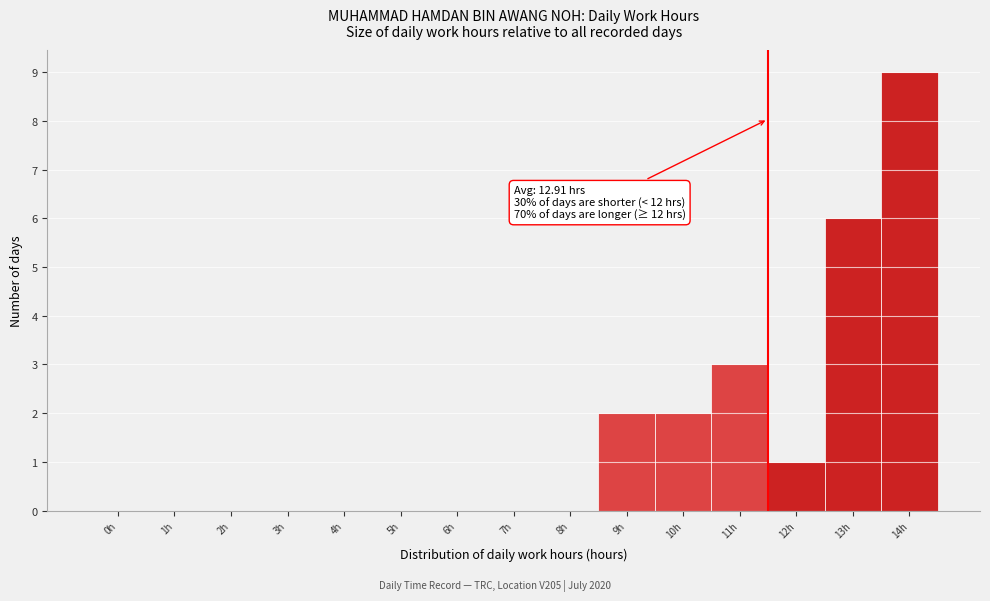

Reading left to right, what are all the values shown in this chart?

0h=0	1h=0	2h=0	3h=0	4h=0	5h=0	6h=0	7h=0	8h=0	9h=2	10h=2	11h=3	12h=1	13h=6	14h=9